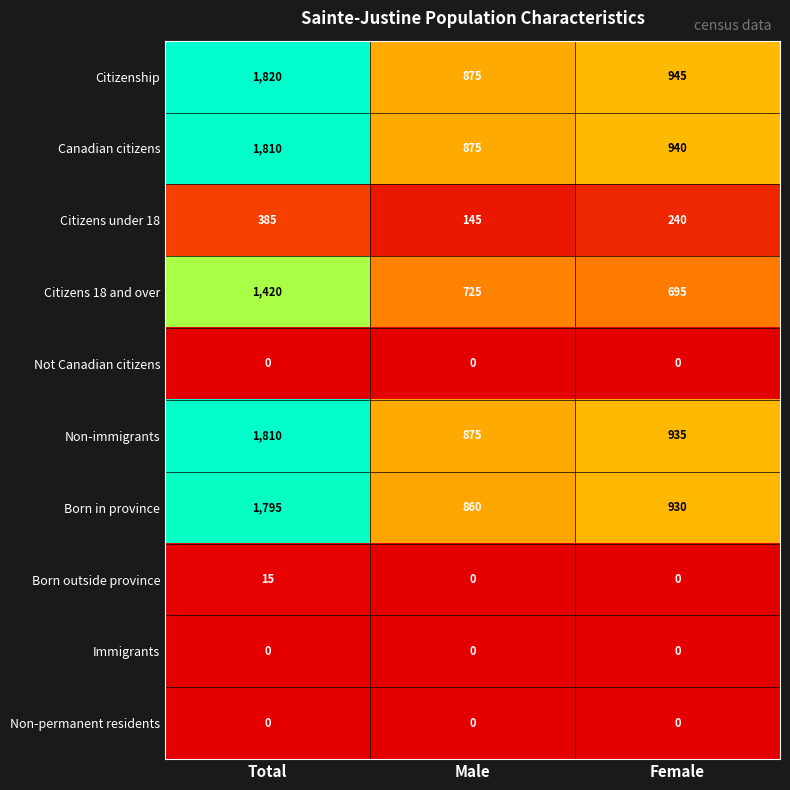

What is the sum of all Non-immigrants values?

3620